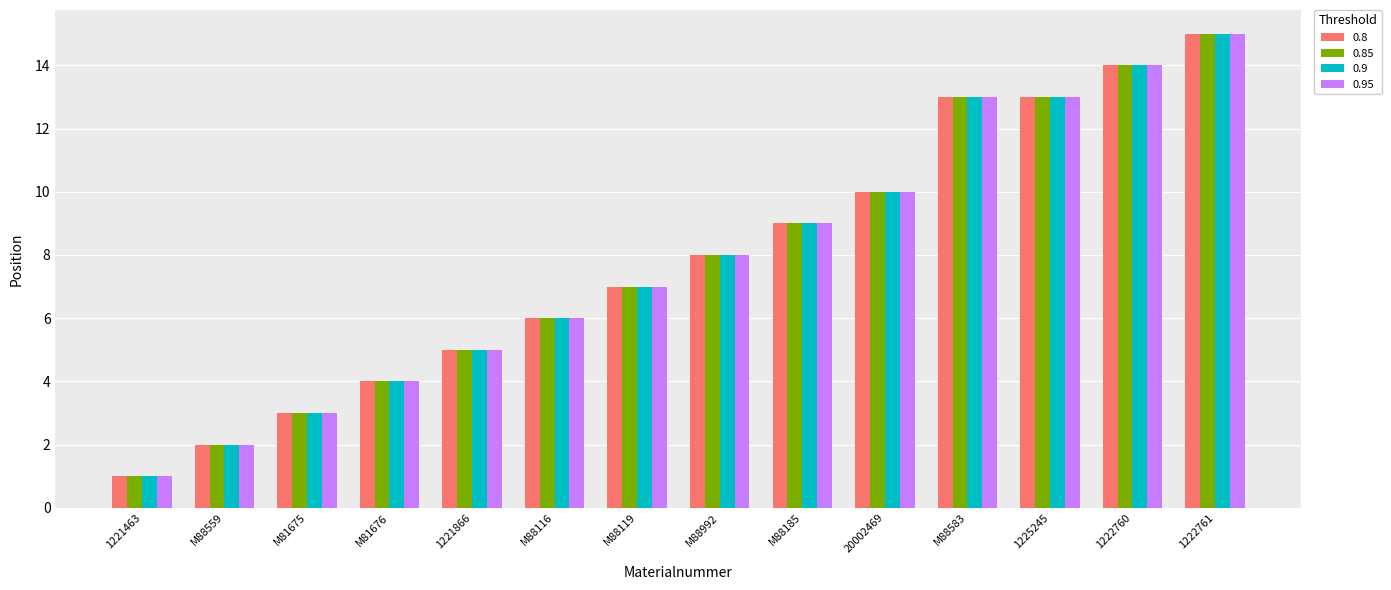

Which category has the lowest value across all series?

1221463